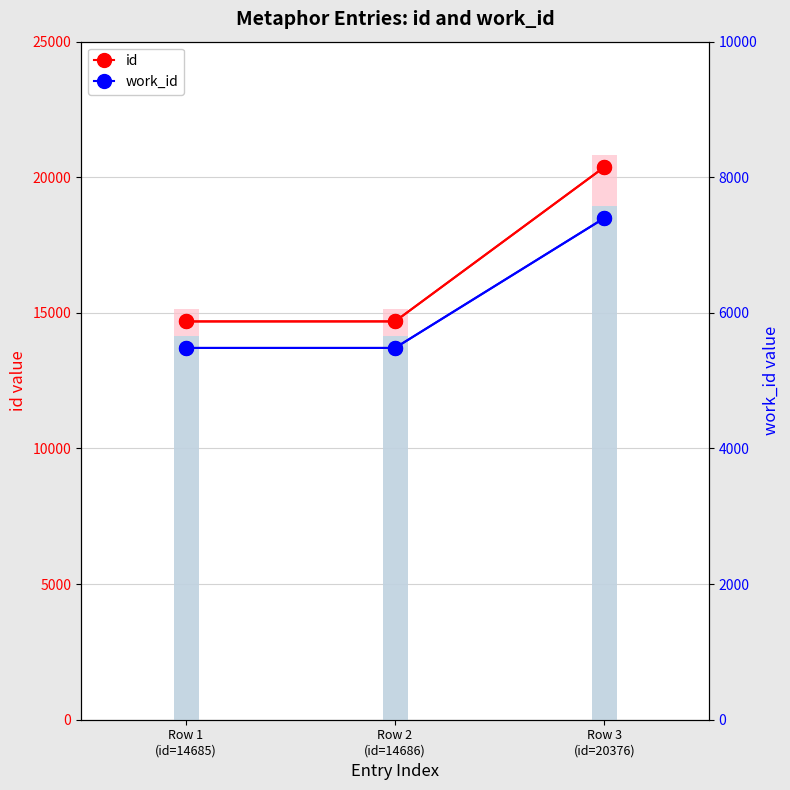

What is the value of the work_id point at the 2nd from the left?

5483